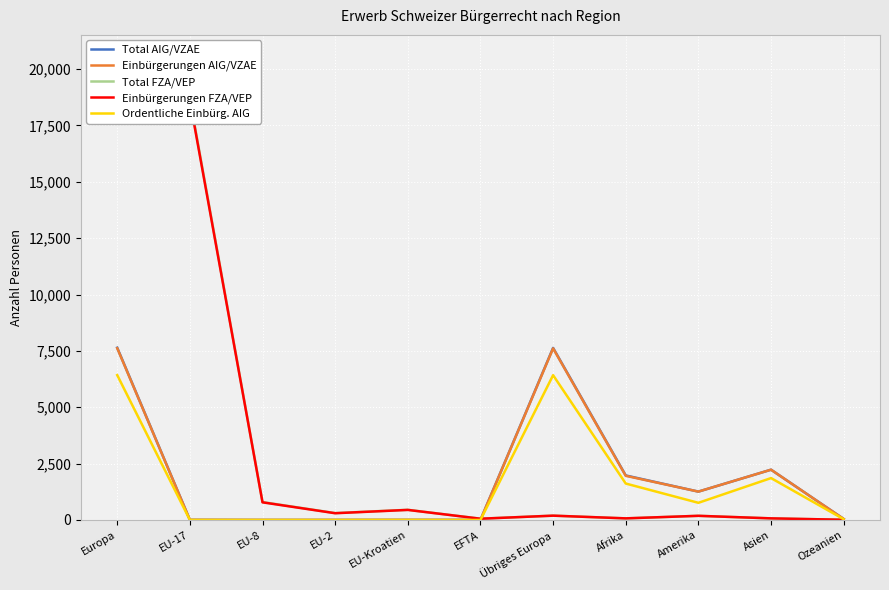

Where is the first local maximum for Total AIG/VZAE?

EU-Kroatien